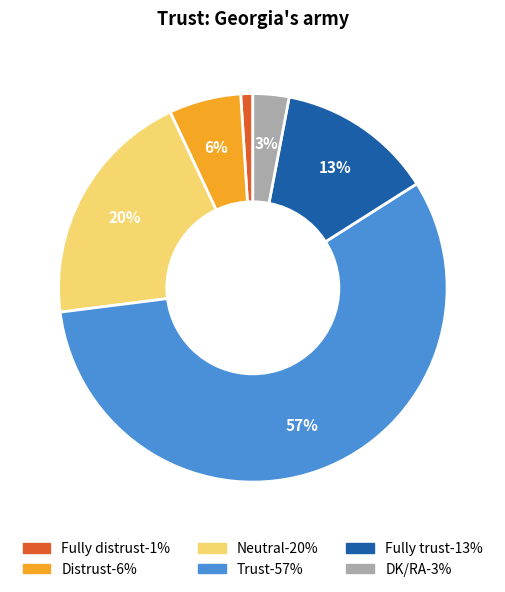

What percentage is the Distrust slice, to the nearest percent?

6%